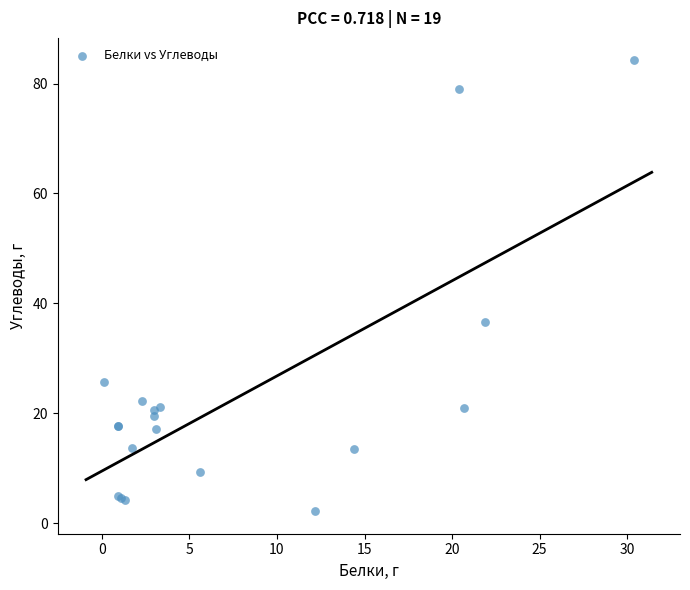

What Y value in the scatter plot is closest to 43?

36.7